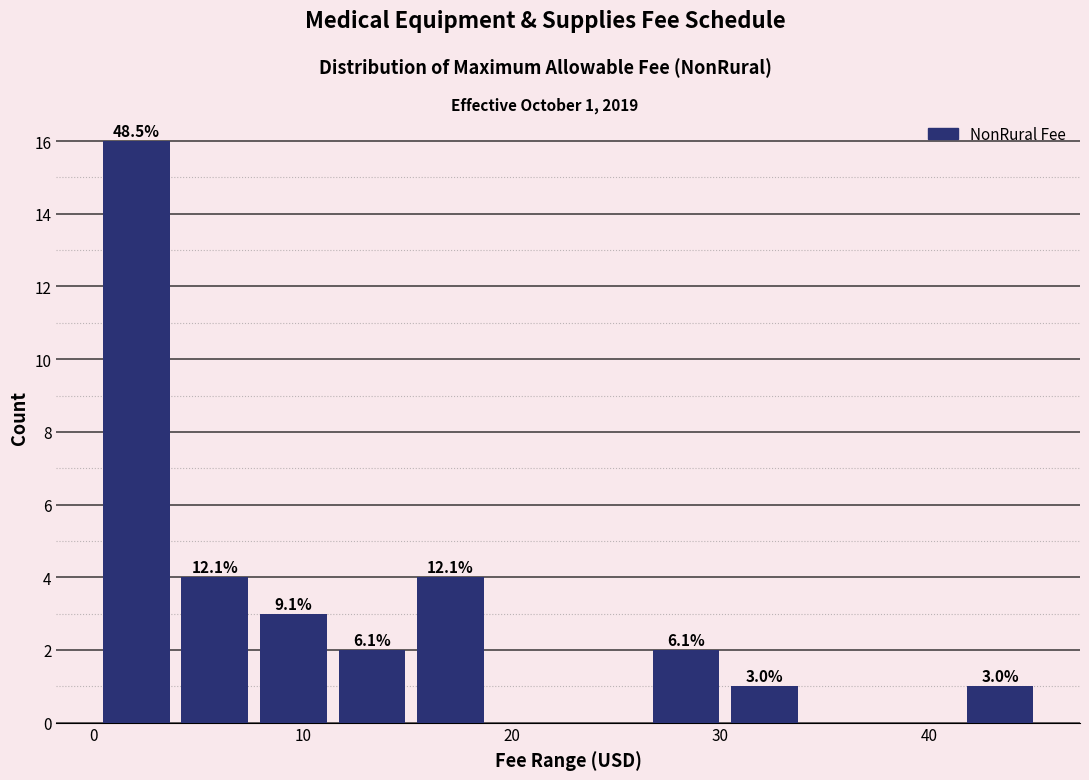

Read against the x-axis, roughly where is the centre of the tallest bar?

2